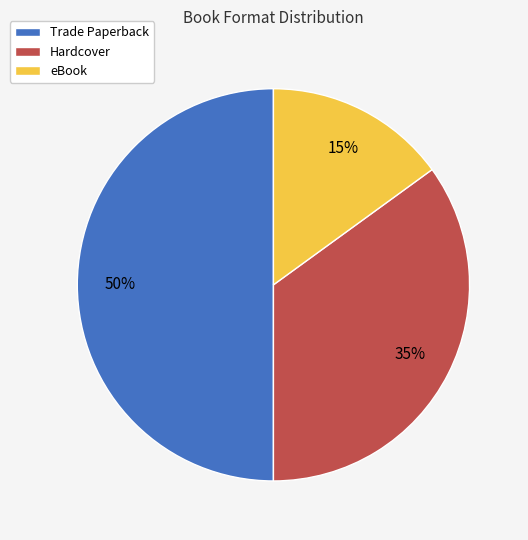

Is it true that Hardcover is 49% of the pie?

False